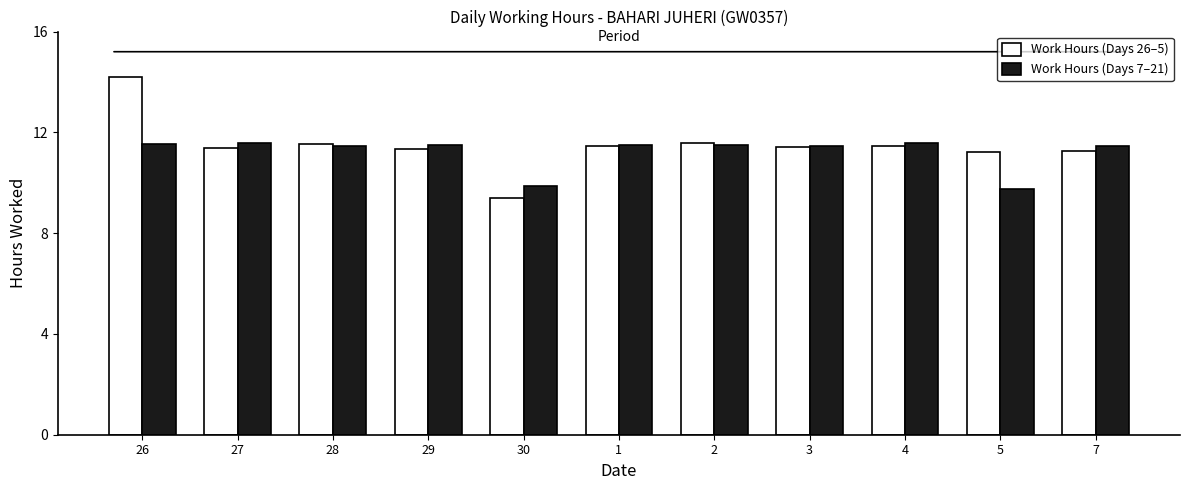

At which label does Work Hours (Days 26–5) first exceed 11?

26